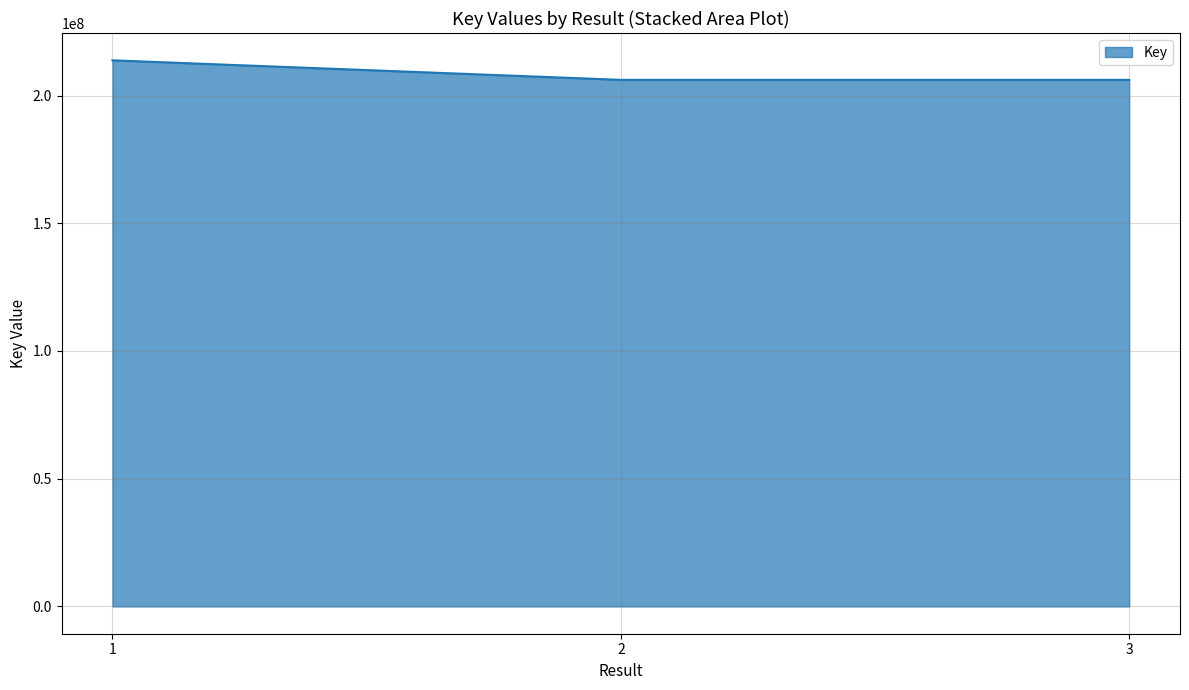

Which category has the highest value across all series?

1